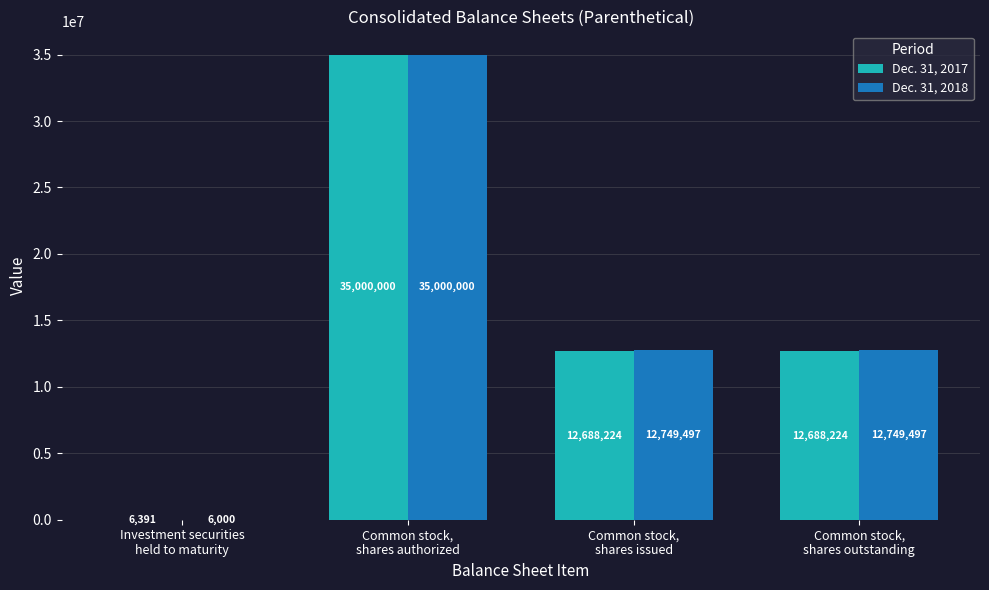

What is the sum of all Dec. 31, 2018 values?

60504994